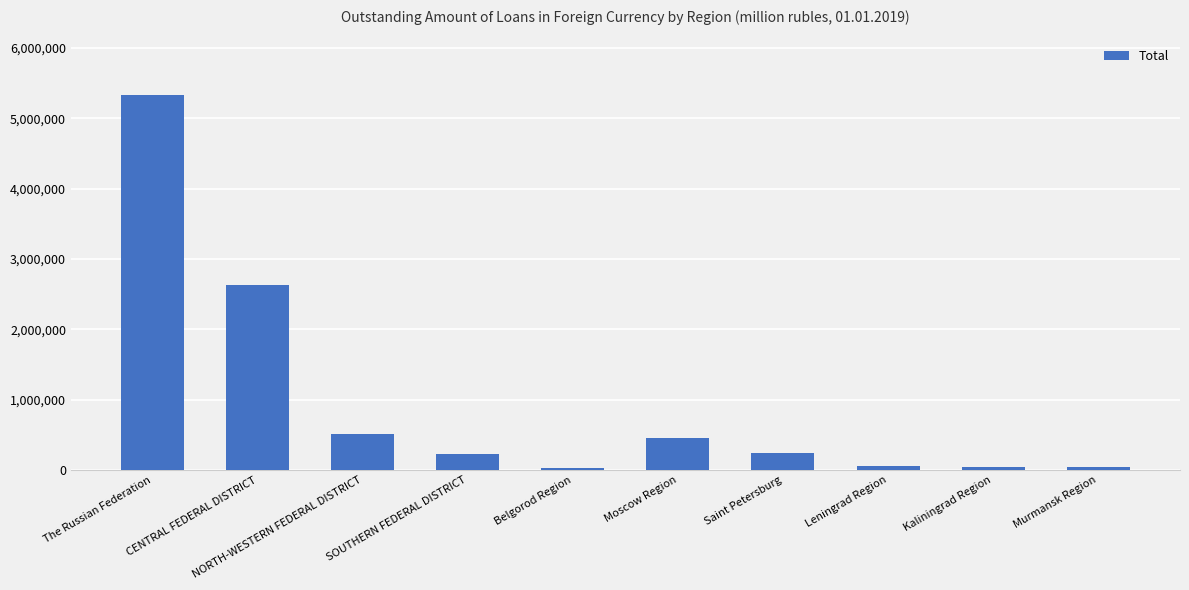

Which label corresponds to the largest value in the chart?

The Russian Federation